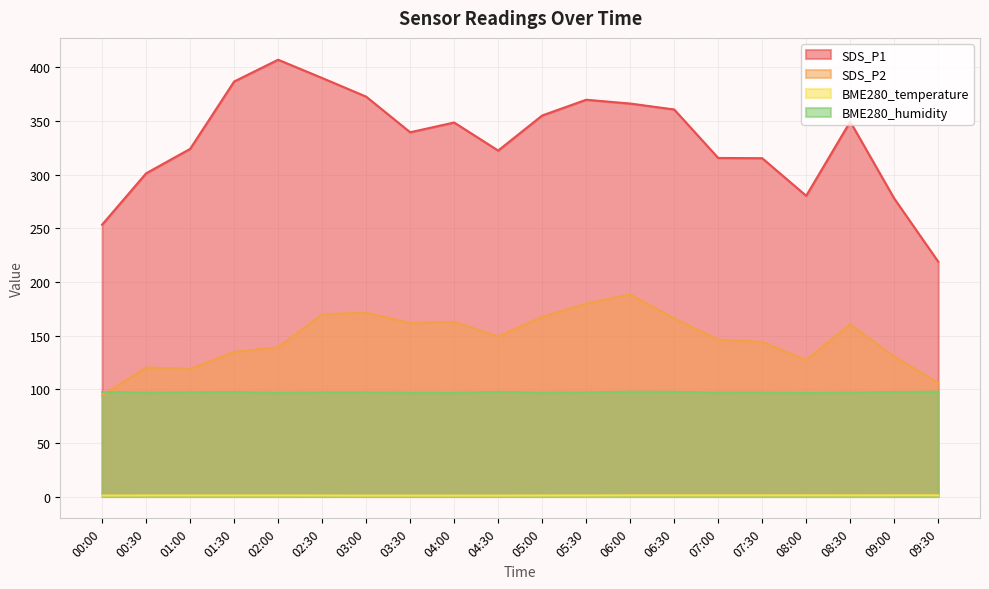

Which series has the largest total across all categories?

SDS_P1